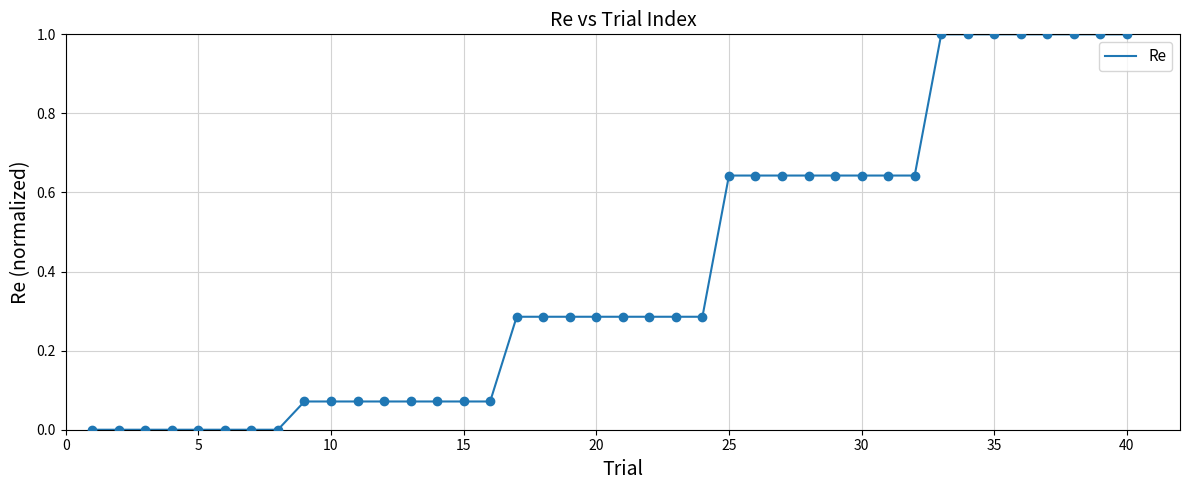

What is the greatest value displayed?

1.0